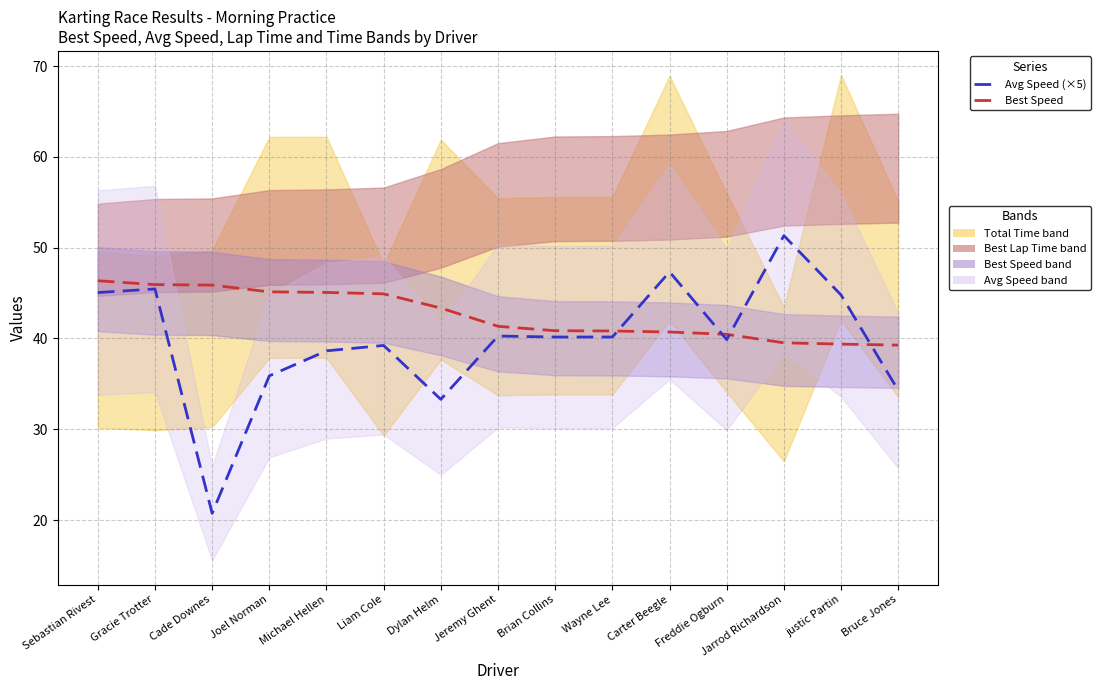

What are all the series names shown in the legend?

Best Speed, Avg Speed (×5)